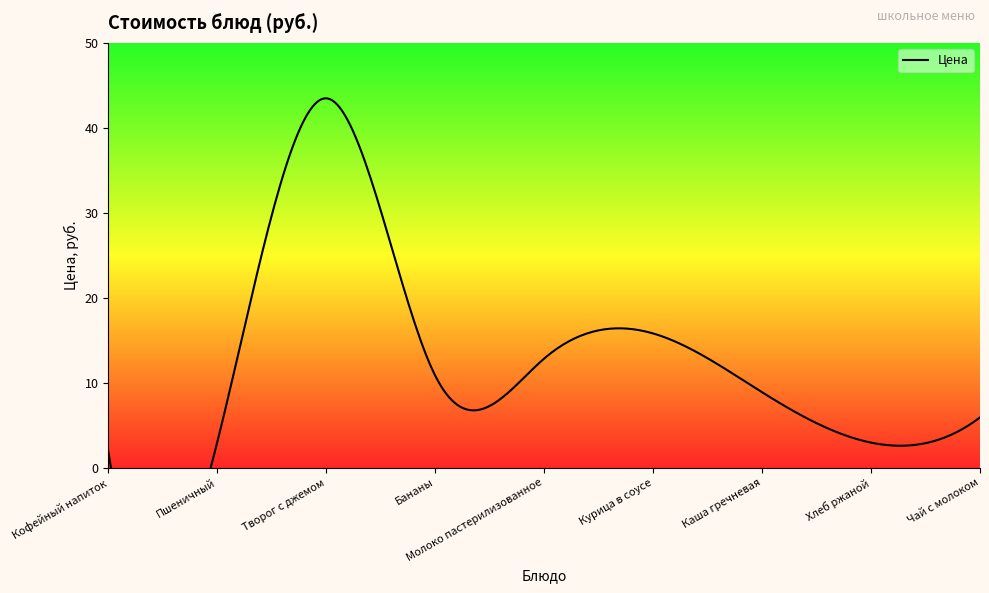

What is the ratio of the value at Хлеб ржаной to the value at Чай с молоком?

0.5